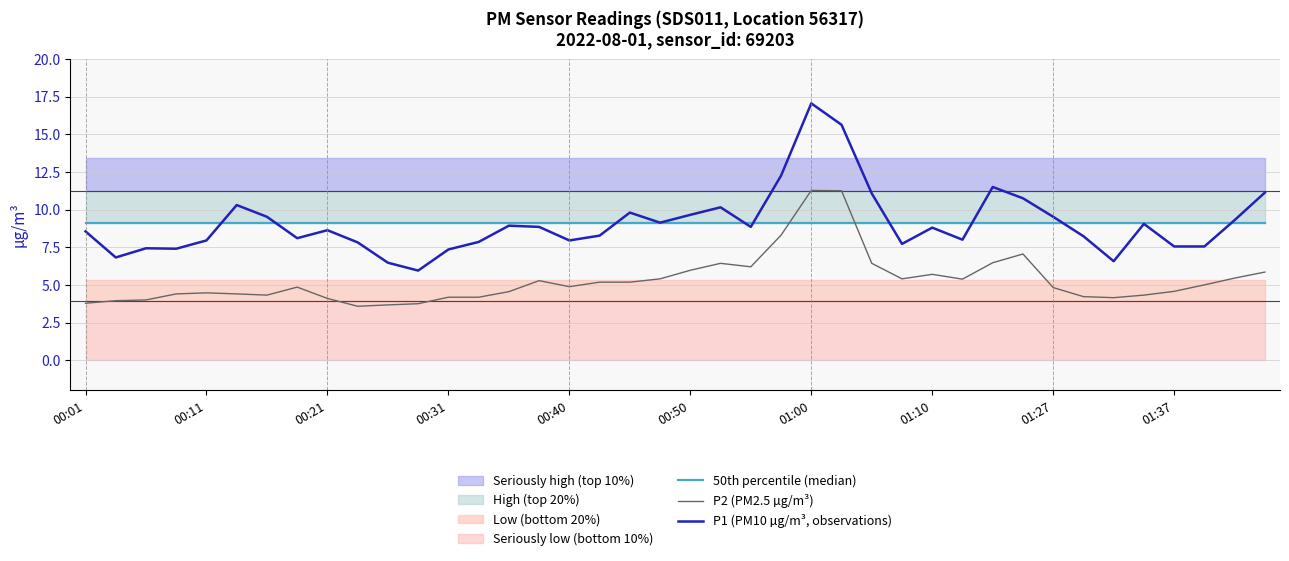

True or false: P1 (PM10 µg/m³, observations) has a value of 13.7 at 01:10.

False